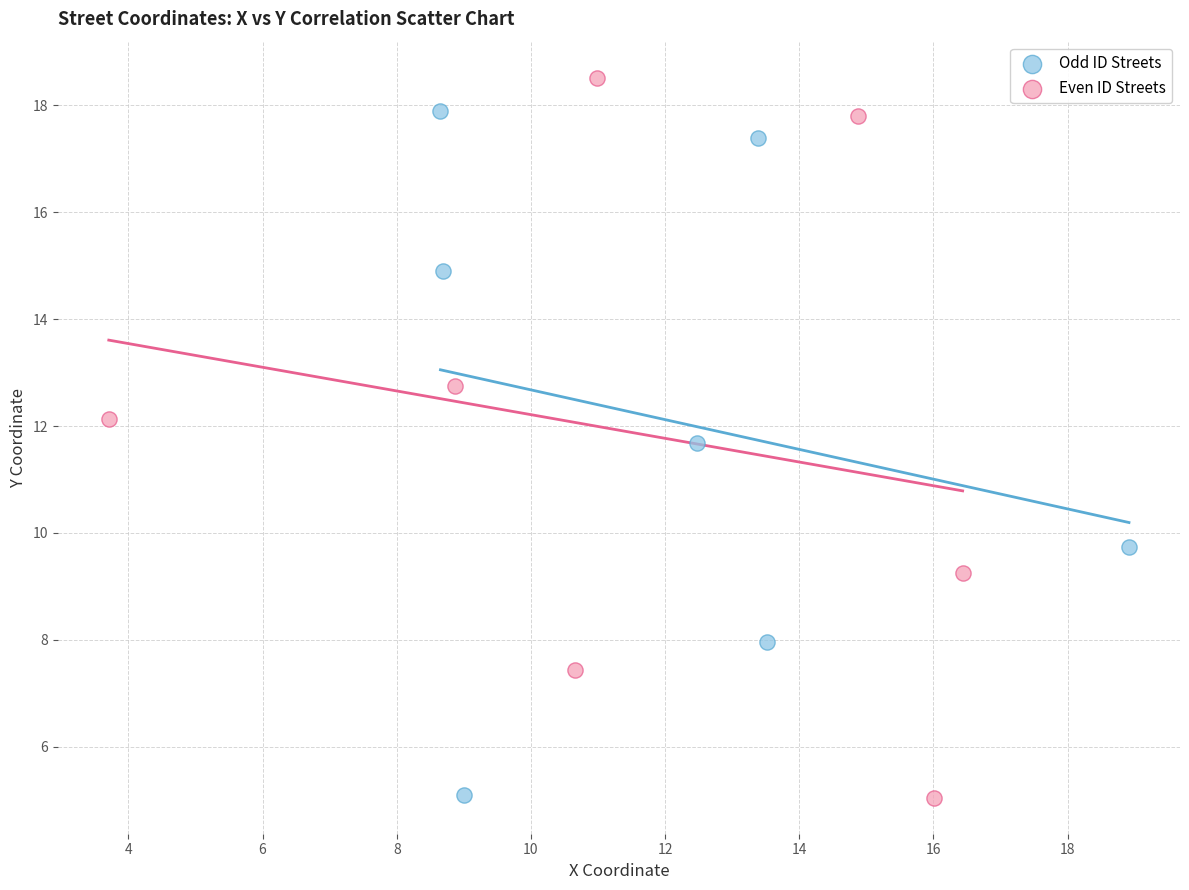

Which series reaches the maximum Y coordinate?

Even ID Streets